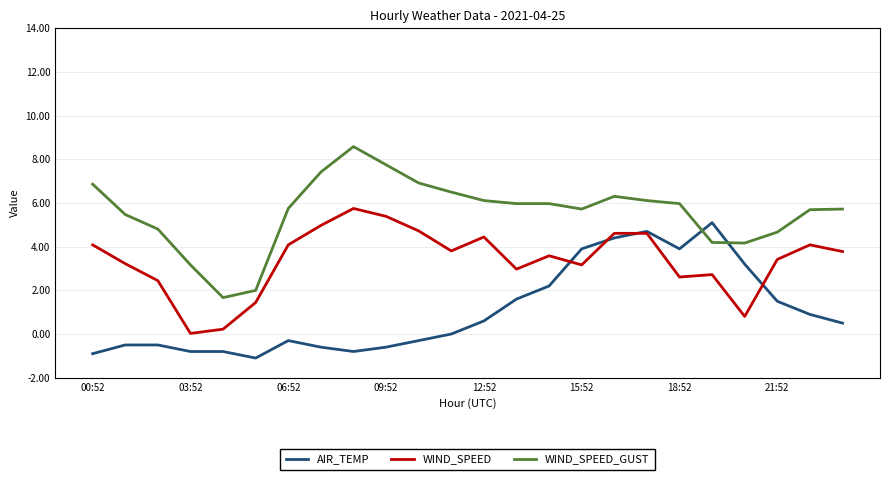

List the series in order of their overall mean, lowest first.

AIR_TEMP, WIND_SPEED, WIND_SPEED_GUST